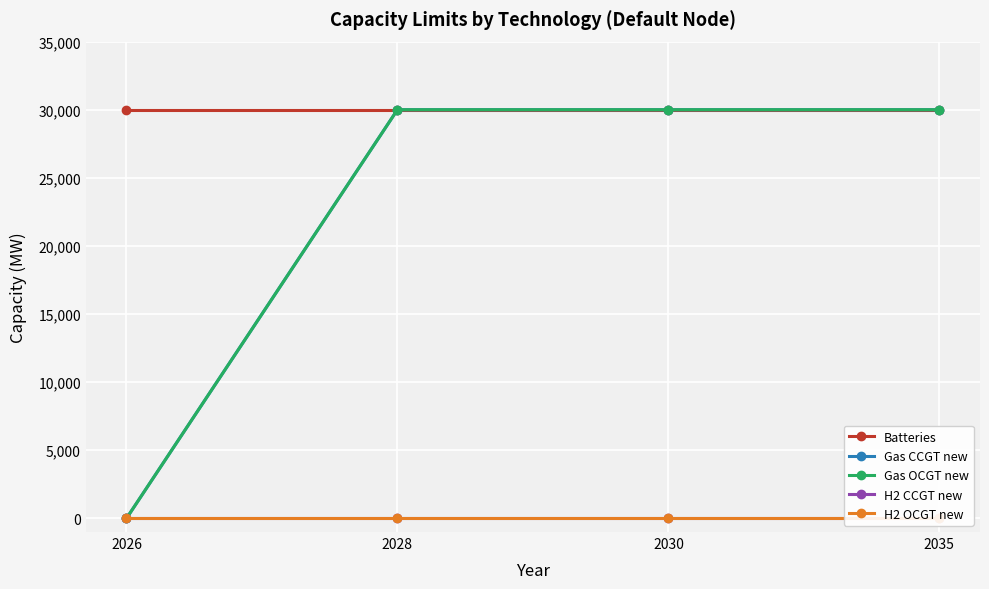

What is the spread (max minus min) of values at 2028?

30000